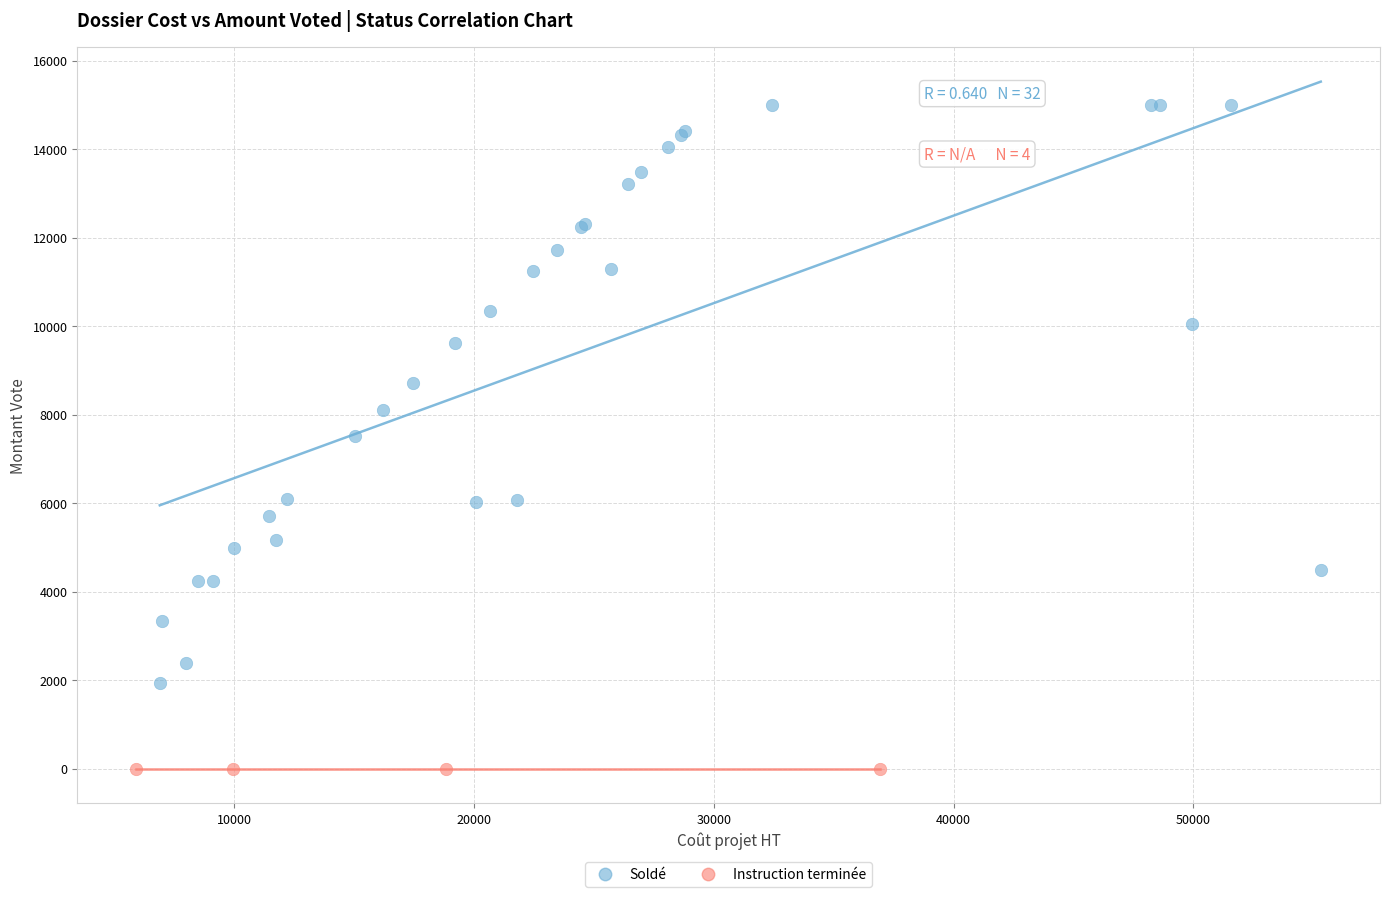

Which series contains the highest Y value?

Soldé